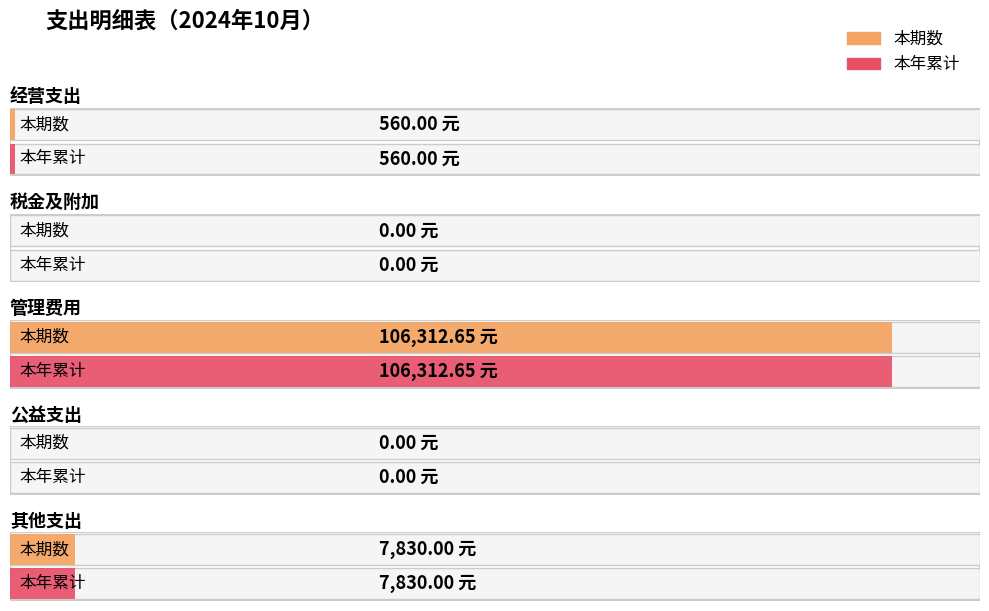

Between 经营支出 and 税金及附加, which series saw the biggest shift?

本期数